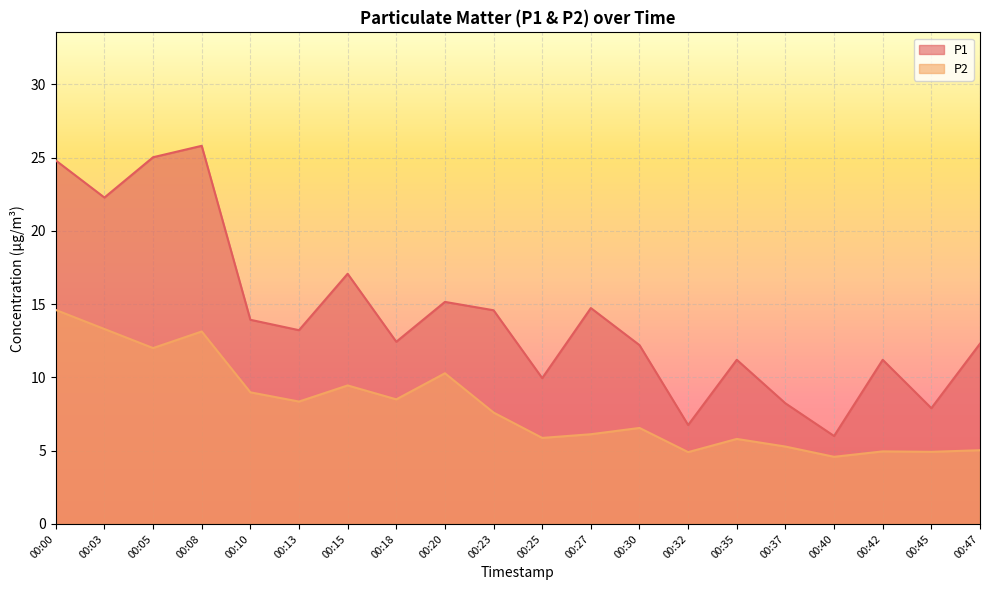

What is the value of the P2 point at the 7th from the left?

9.4